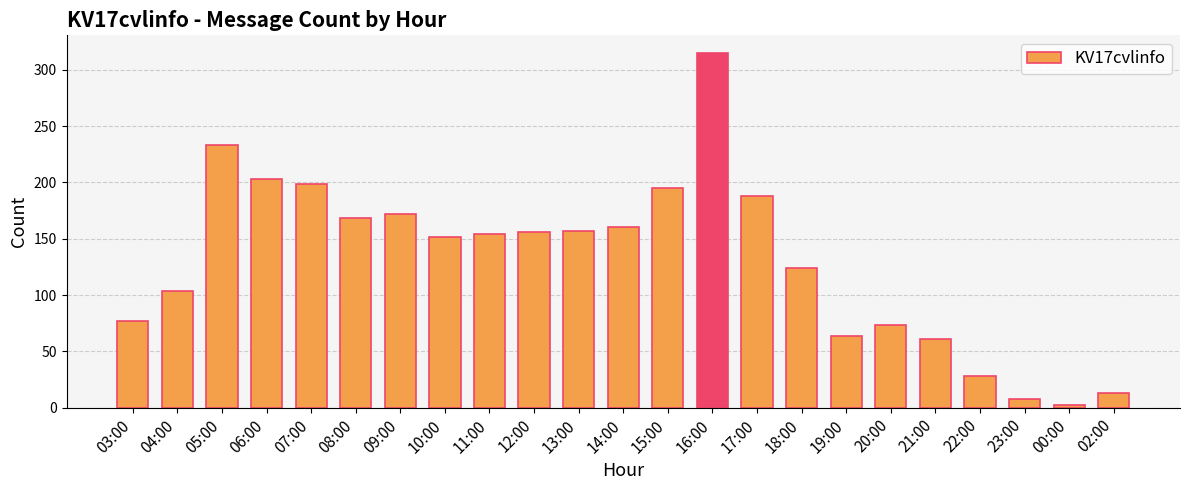

What is the ratio of the value at 03:00 to the value at 18:00?

0.6